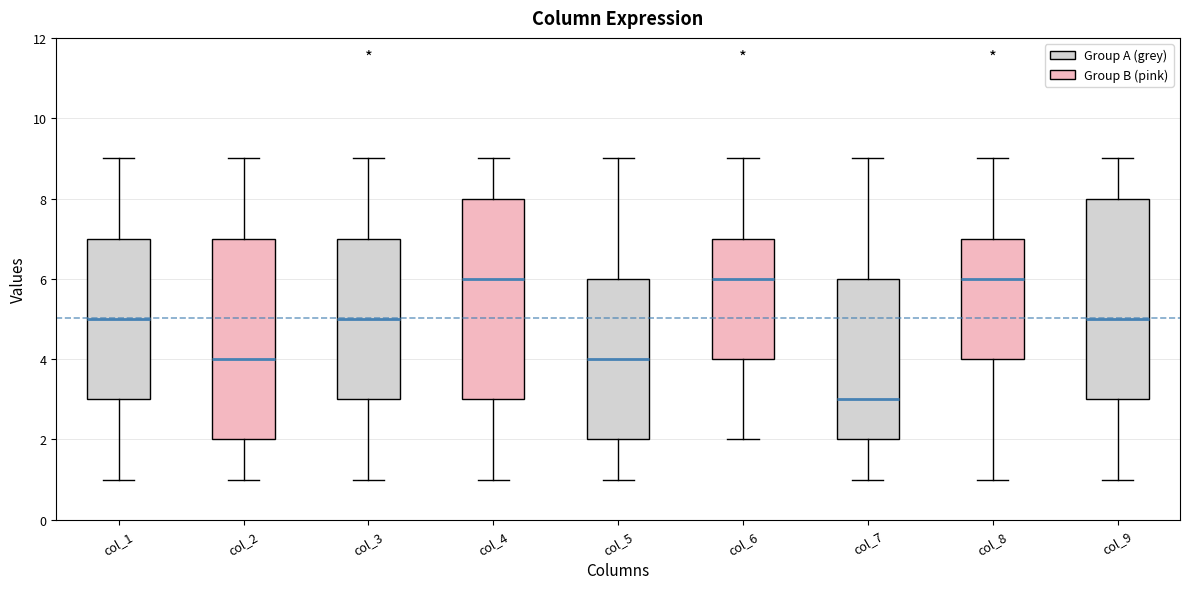

Where does the upper whisker of the box for col_3 end on the y-axis? The values are not printed on the chart, so give them approximately, as read against the axis.

9